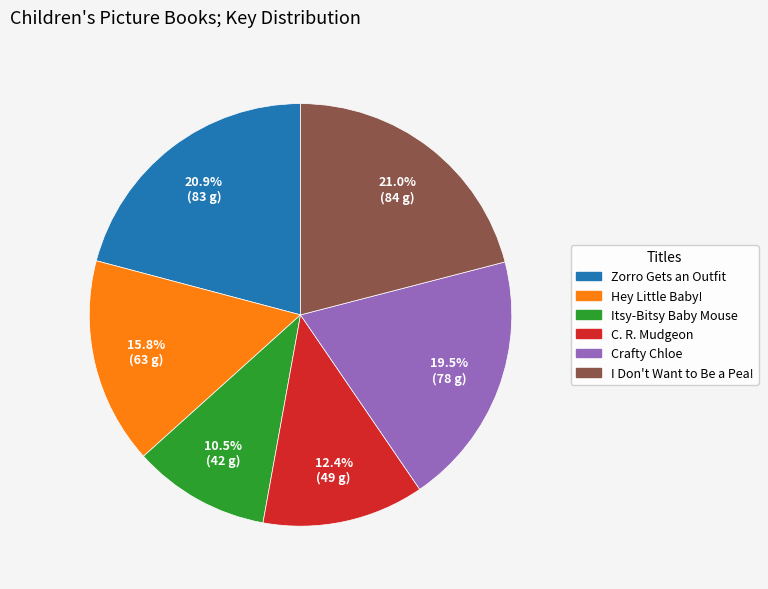

What portion of the pie excludes Hey Little Baby!?

84.2%